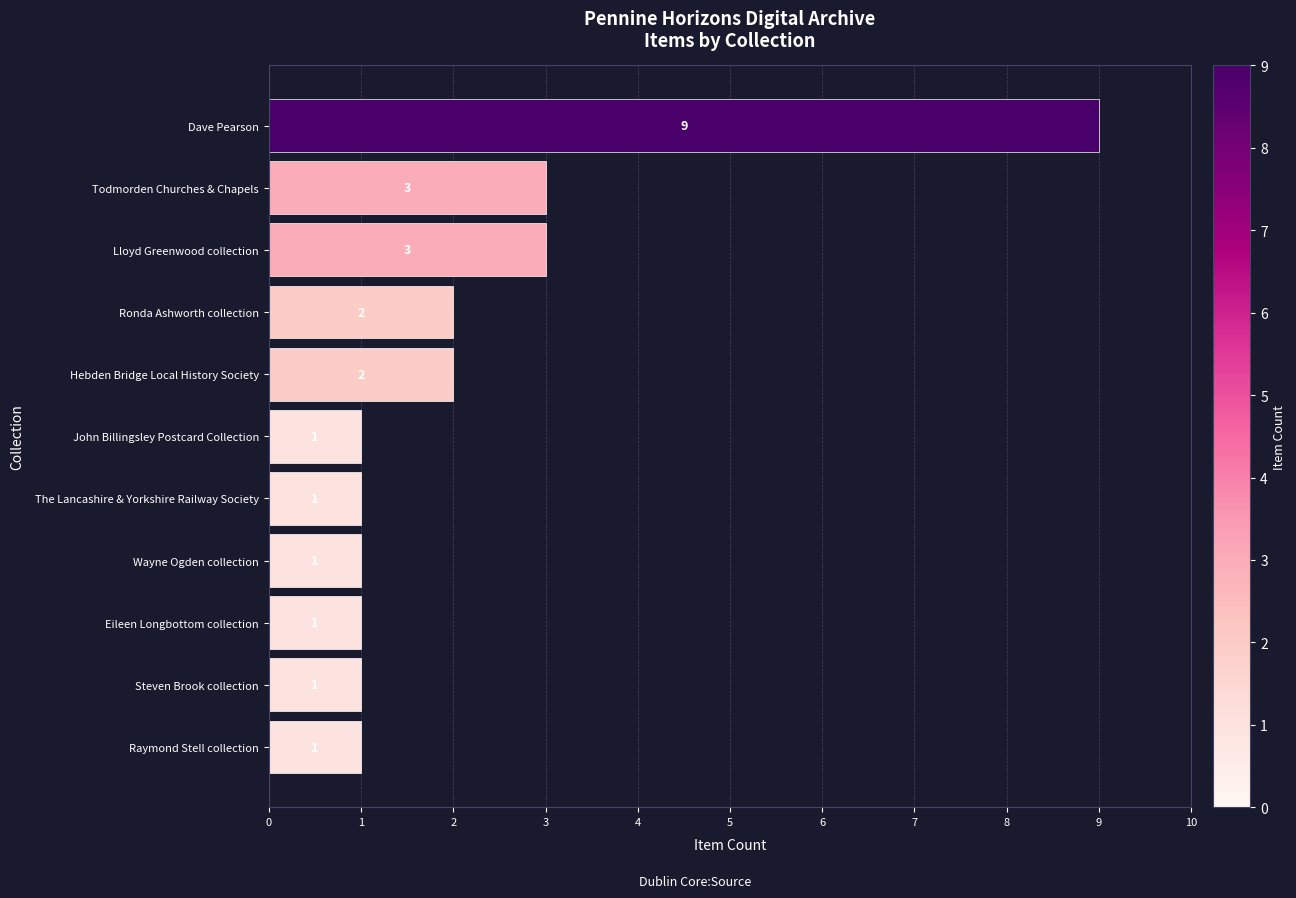

Reading bottom to top, extract all data points from this chart.

1	1	1	1	1	1	2	2	3	3	9